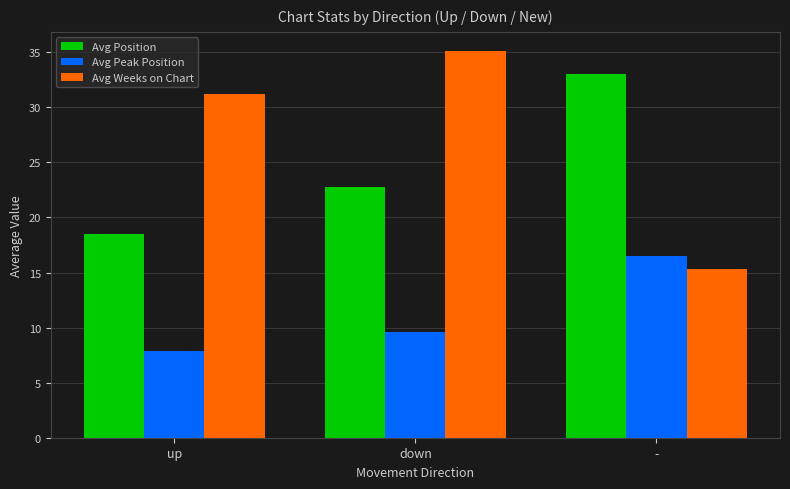

At up, list the series in order from largest to smallest.

Avg Weeks on Chart, Avg Position, Avg Peak Position